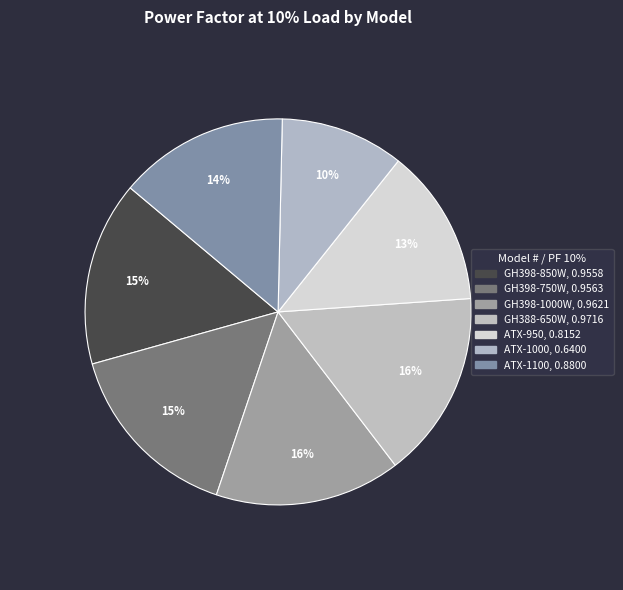

Count the number of slices in the pie.

7